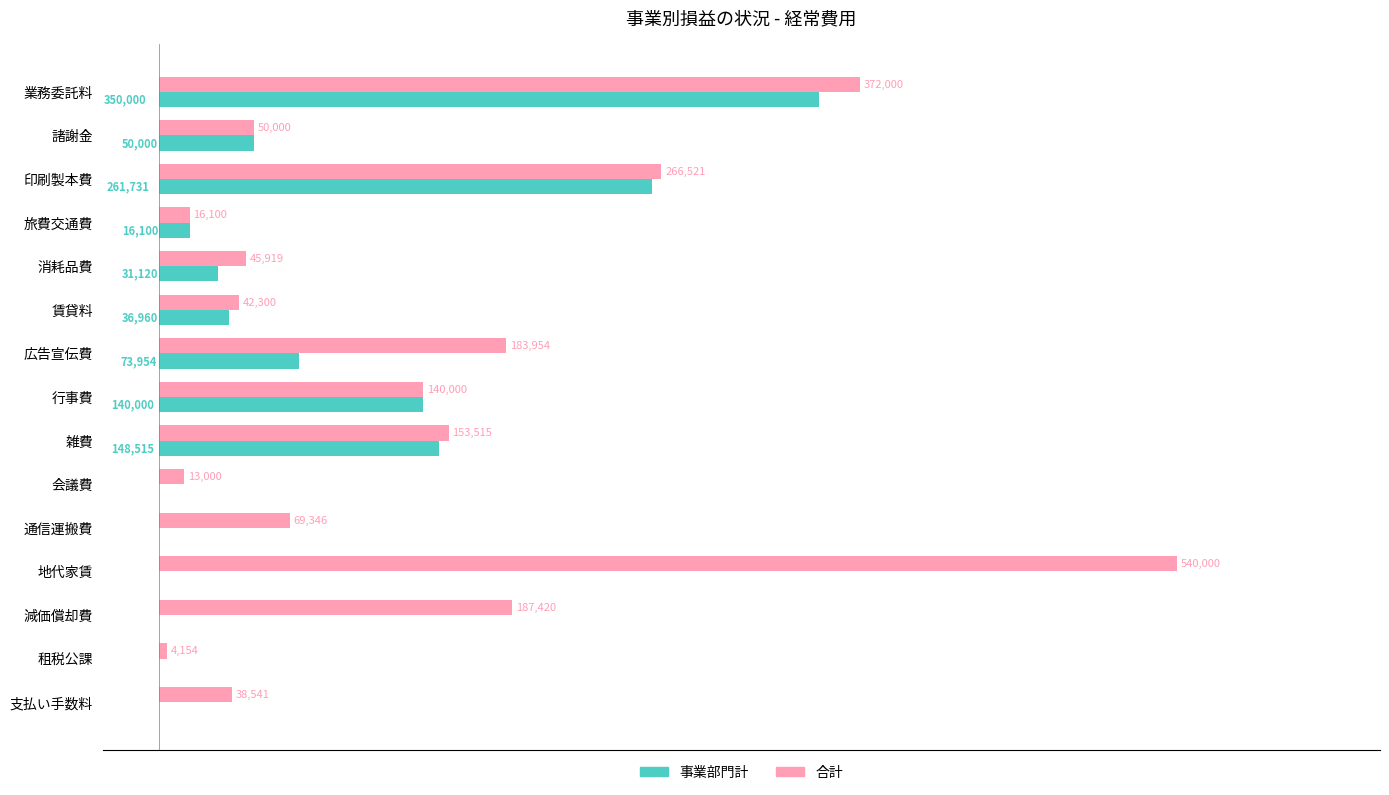

Between 旅費交通費 and 減価償却費, which series saw the biggest shift?

合計